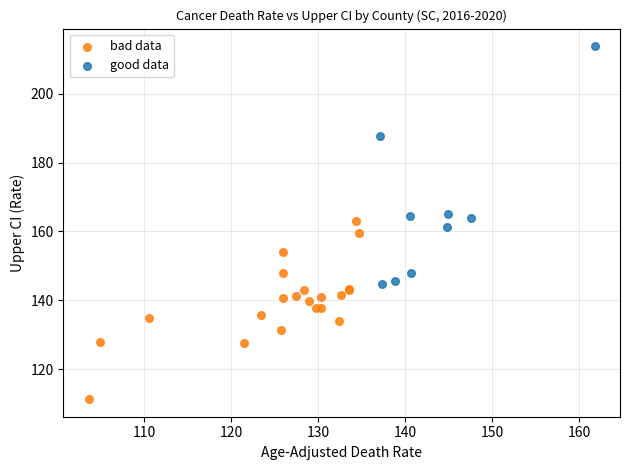

Which series reaches the minimum Y coordinate?

bad data